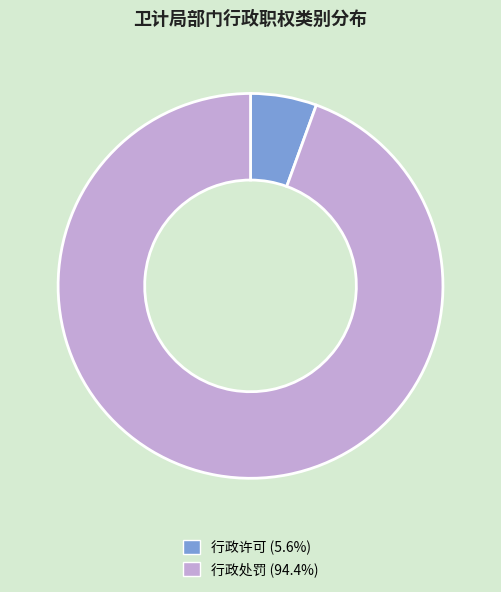

Approximately how many times larger is the value at 行政许可 compared to 行政处罚?

0.1